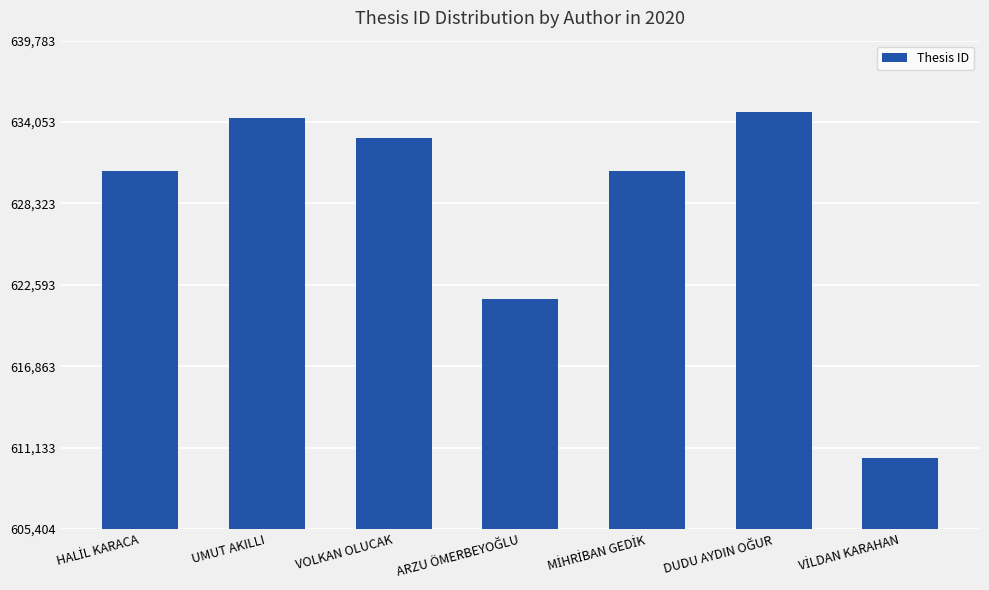

What is the value of the 3rd bar from the left?

632905